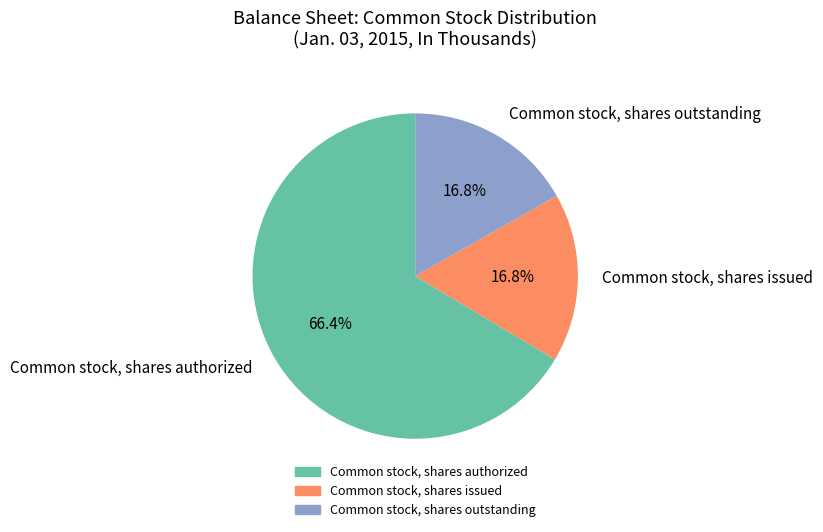

How many slices are in this pie chart?

3